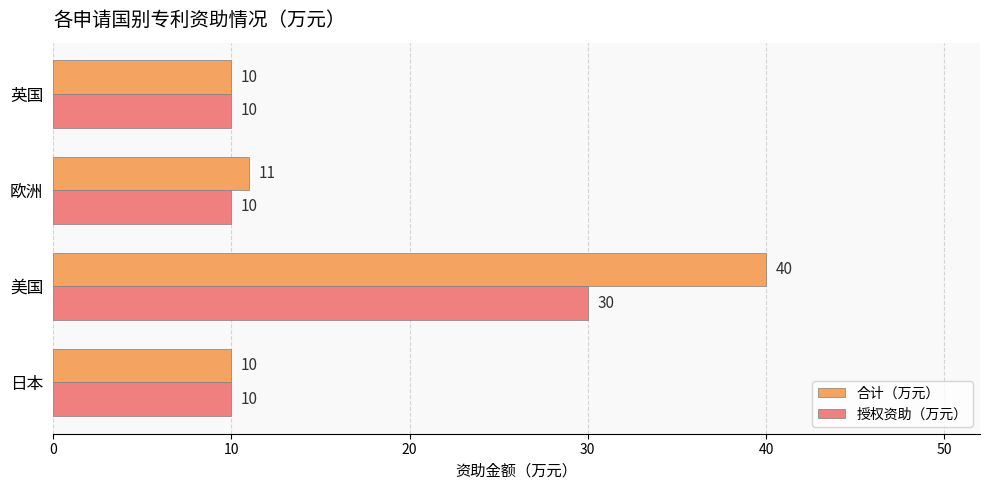

At how many categories does at least one series exceed 32?

1